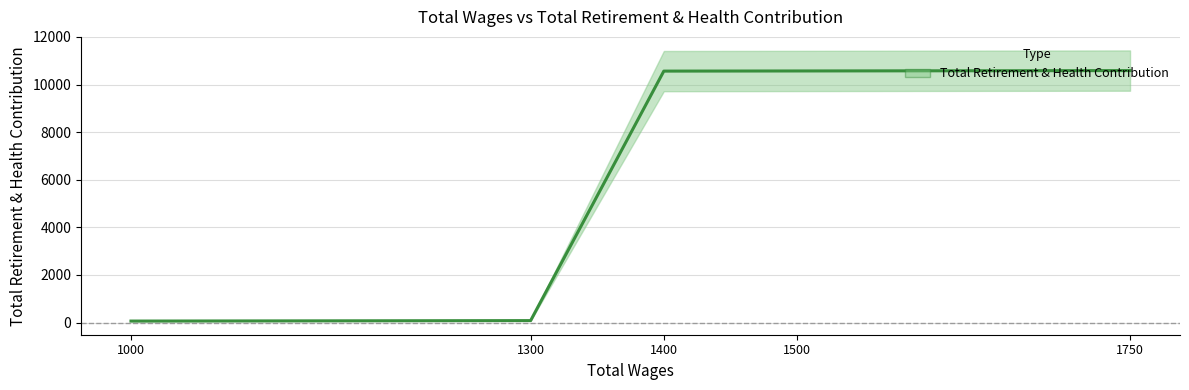

What is the value of the 3rd point from the left?

10564